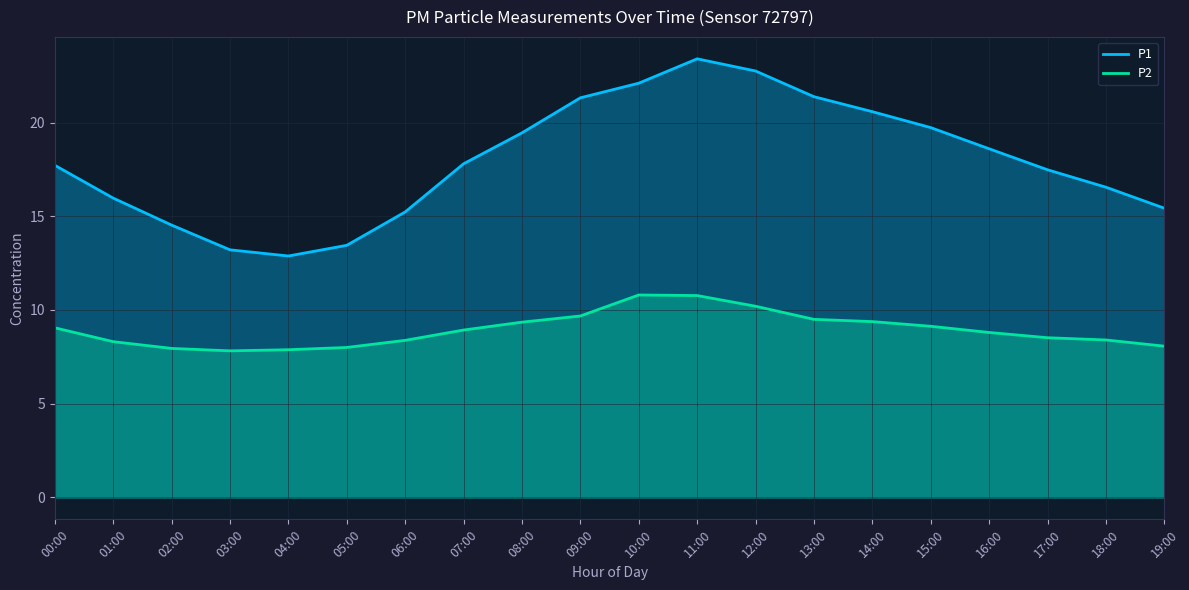

The P2 series shows 5.1 at 10:00. True or false?

False